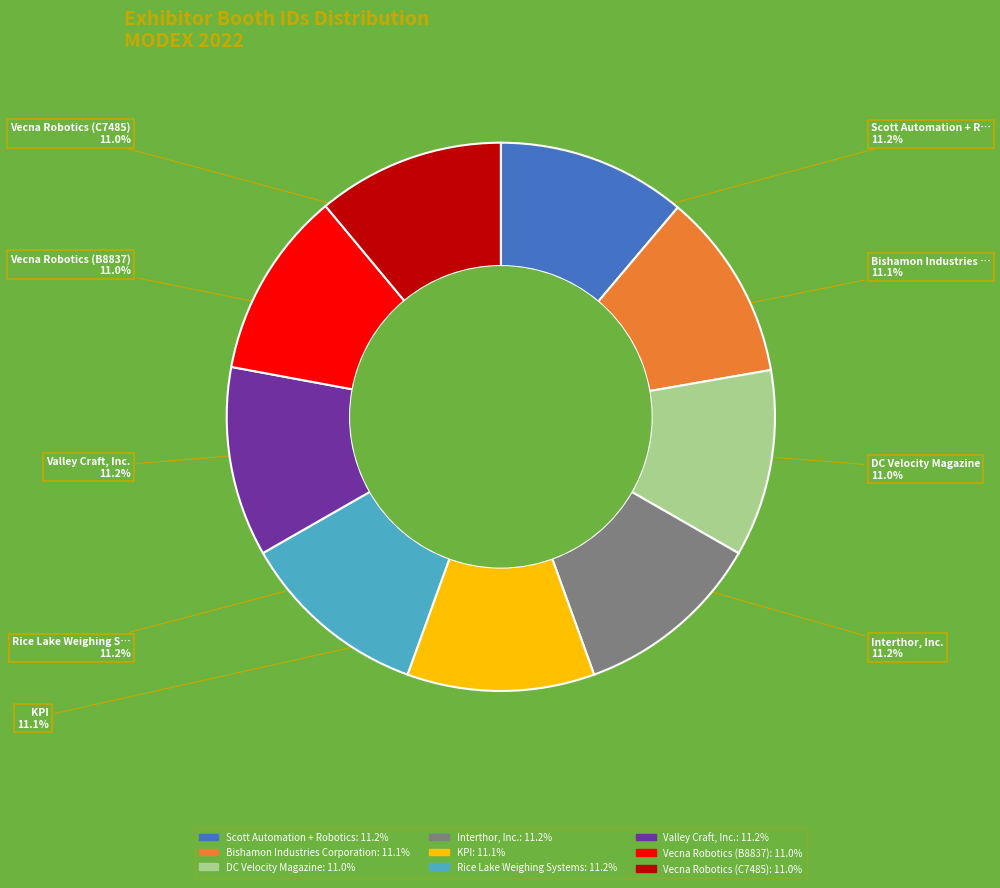

Count the number of slices in the pie.

9